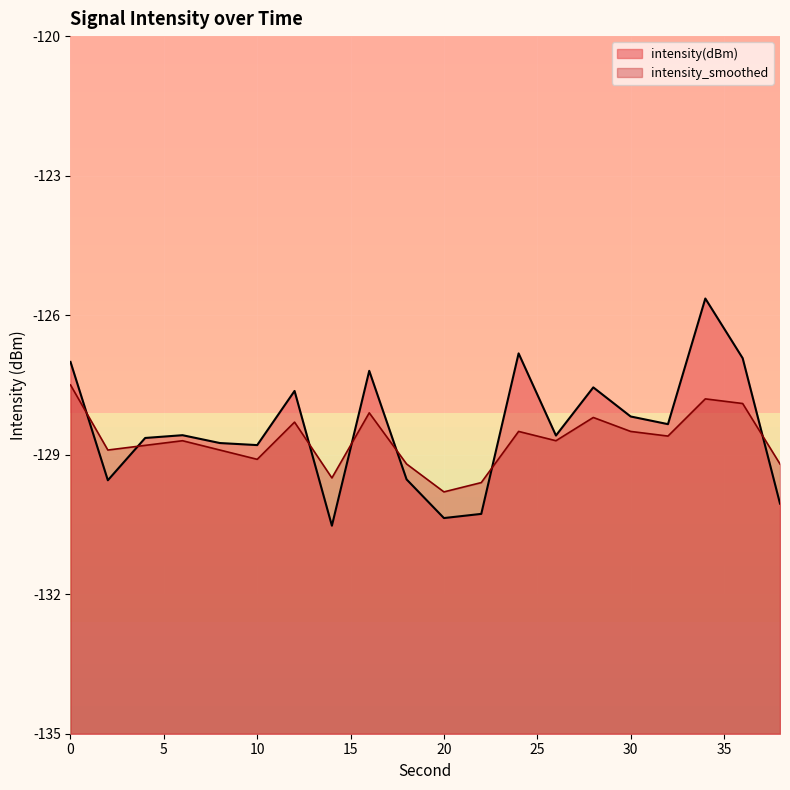

Which series has the widest spread of values?

intensity(dBm)